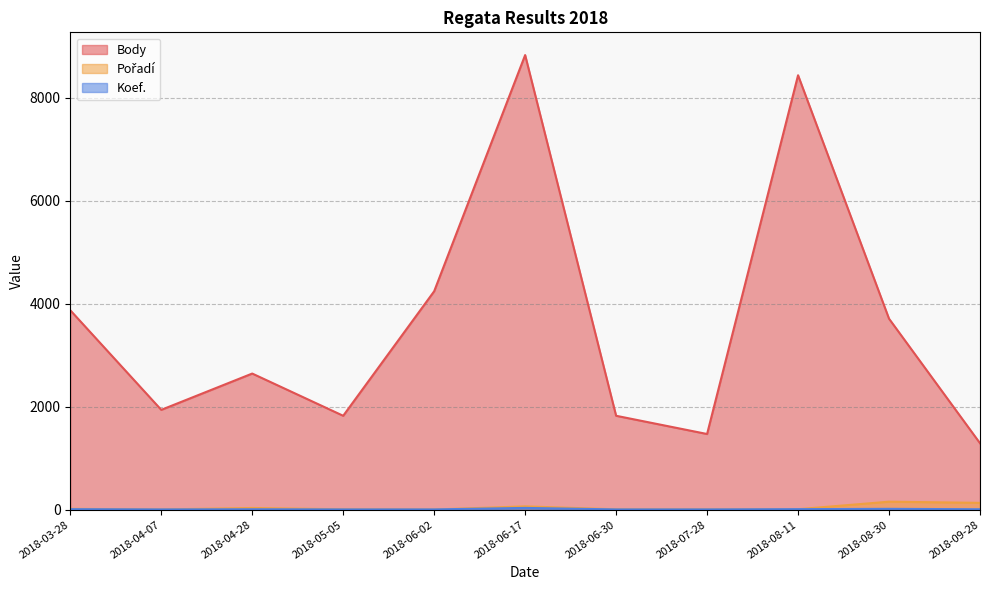

Reading left to right, transcribe all the data shown in this chart.

Body: 3874	1940	2645	1825	4243	8829	1825	1471	8437	3710	1292
Pořadí: 18	6	35	9	5	66	9	7	11	157	134
Koef.: 12	7	10	7	7	36	7	7	12	18	10